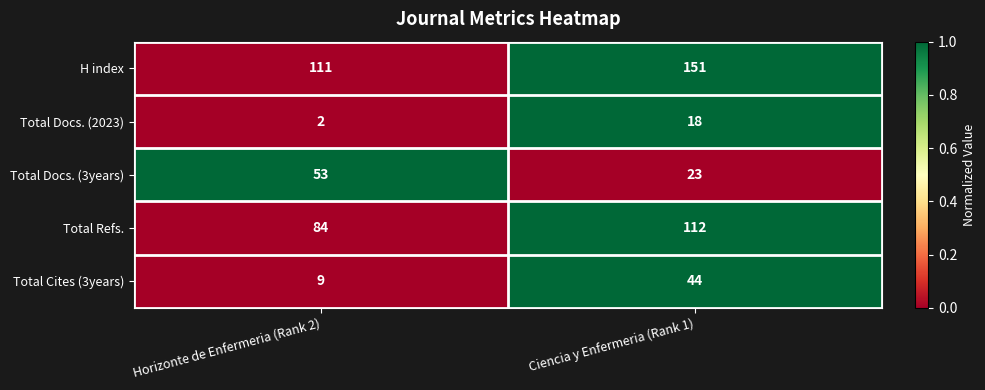

Reading left to right, extract all data points from this chart.

H index: Horizonte de Enfermeria (Rank 2)=111	Ciencia y Enfermeria (Rank 1)=151
Total Docs. (2023): Horizonte de Enfermeria (Rank 2)=2	Ciencia y Enfermeria (Rank 1)=18
Total Docs. (3years): Horizonte de Enfermeria (Rank 2)=53	Ciencia y Enfermeria (Rank 1)=23
Total Refs.: Horizonte de Enfermeria (Rank 2)=84	Ciencia y Enfermeria (Rank 1)=112
Total Cites (3years): Horizonte de Enfermeria (Rank 2)=9	Ciencia y Enfermeria (Rank 1)=44